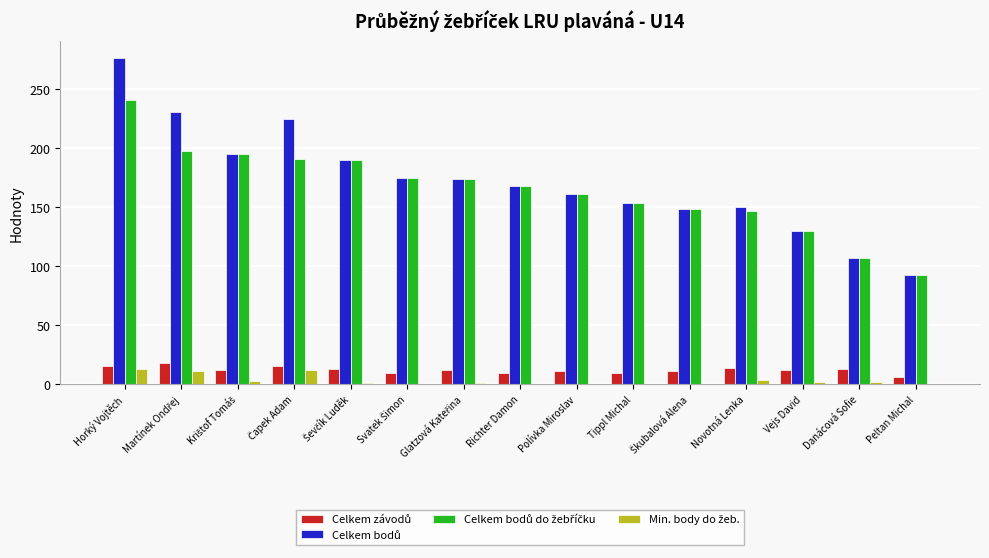

What is the greatest value displayed?

277